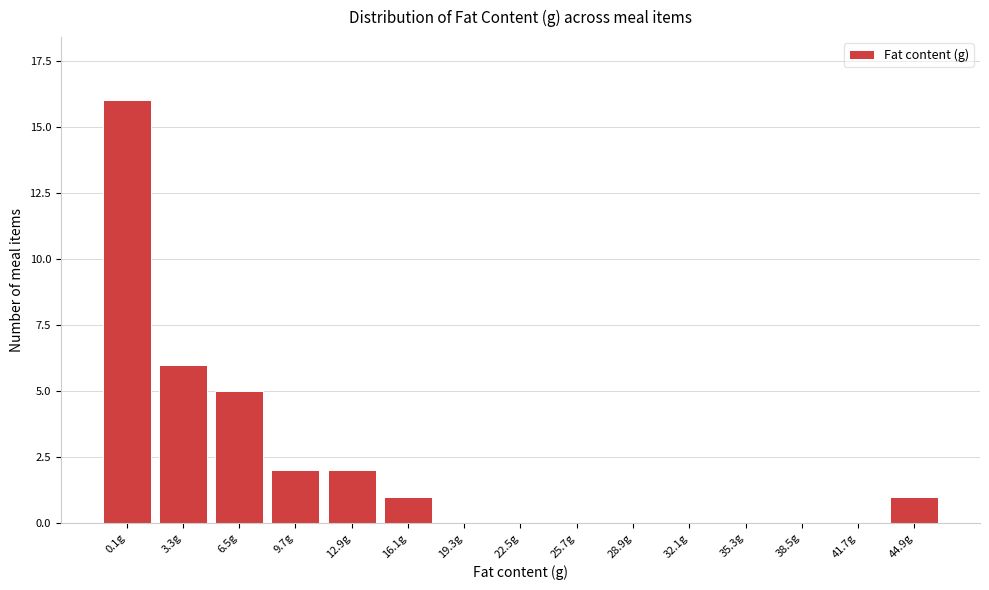

Reading left to right, list all the values displayed in this chart.

0.1g=16	3.3g=6	6.5g=5	9.7g=2	12.9g=2	16.1g=1	19.3g=0	22.5g=0	25.7g=0	28.9g=0	32.1g=0	35.3g=0	38.5g=0	41.7g=0	44.9g=1